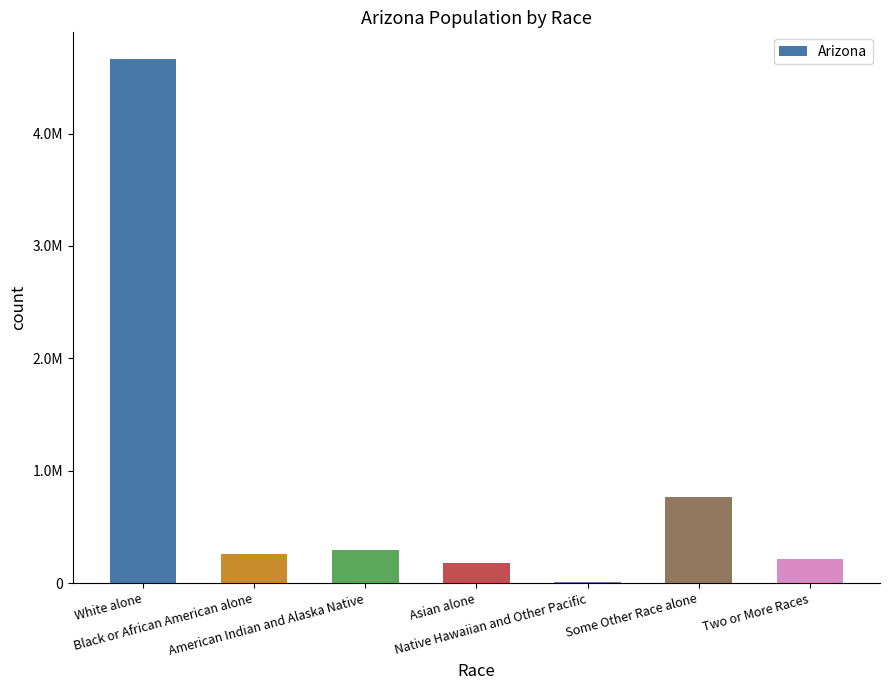

What is the change in value from Asian alone to Native Hawaiian and Other Pacific?

-164047